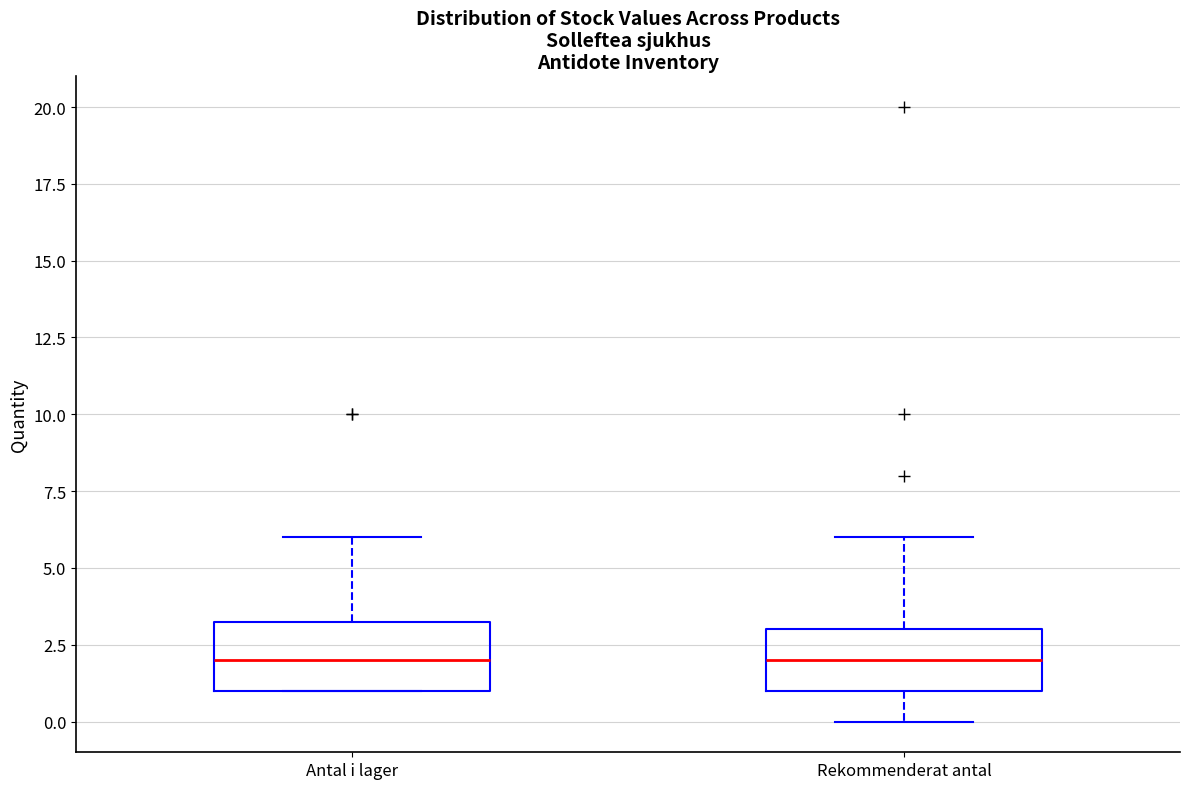

Where is the upper edge of the box for Antal i lager on the y-axis? The values are not printed on the chart, so give them approximately, as read against the axis.

3.5